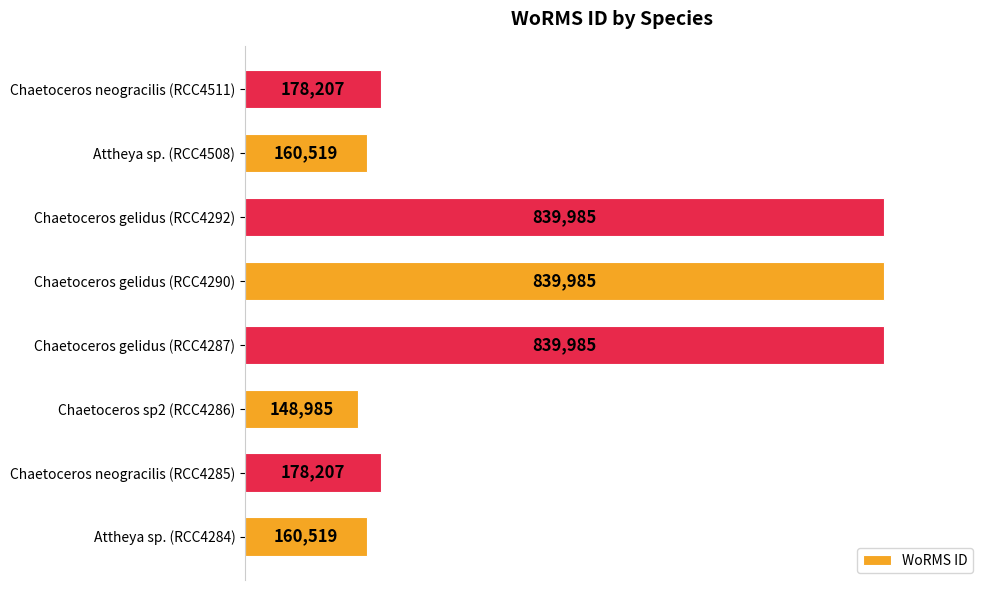

Reading top to bottom, transcribe all the data shown in this chart.

178207	160519	839985	839985	839985	148985	178207	160519